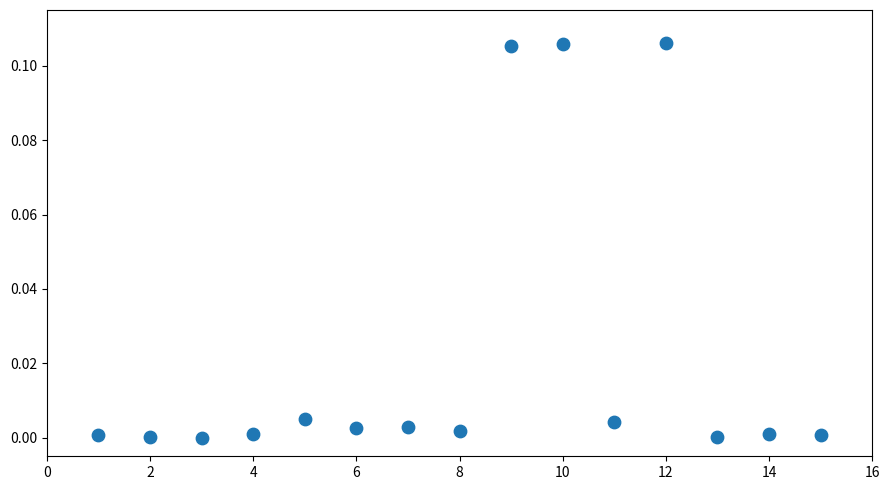

What is the range of X values (max minus min)?

14.0